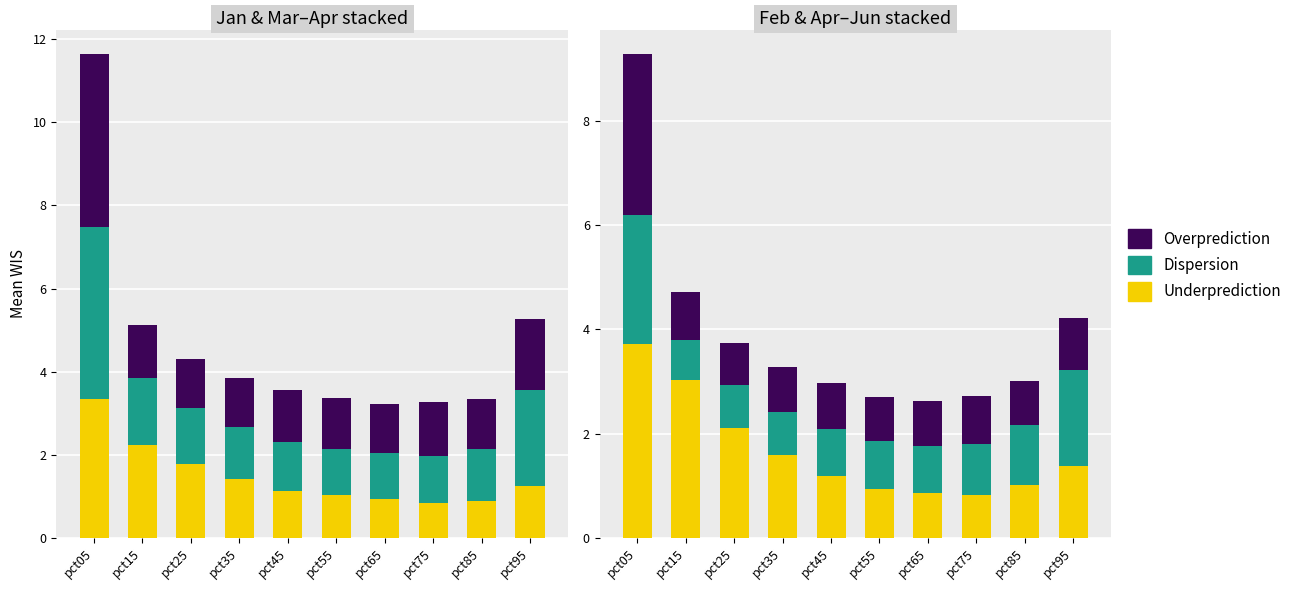

Does the chart contain any negative values?

No